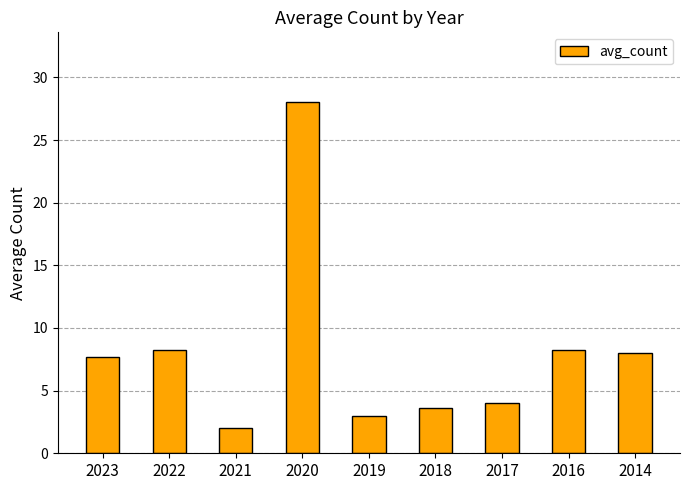

What is the value of the 3rd bar from the left?

2.0